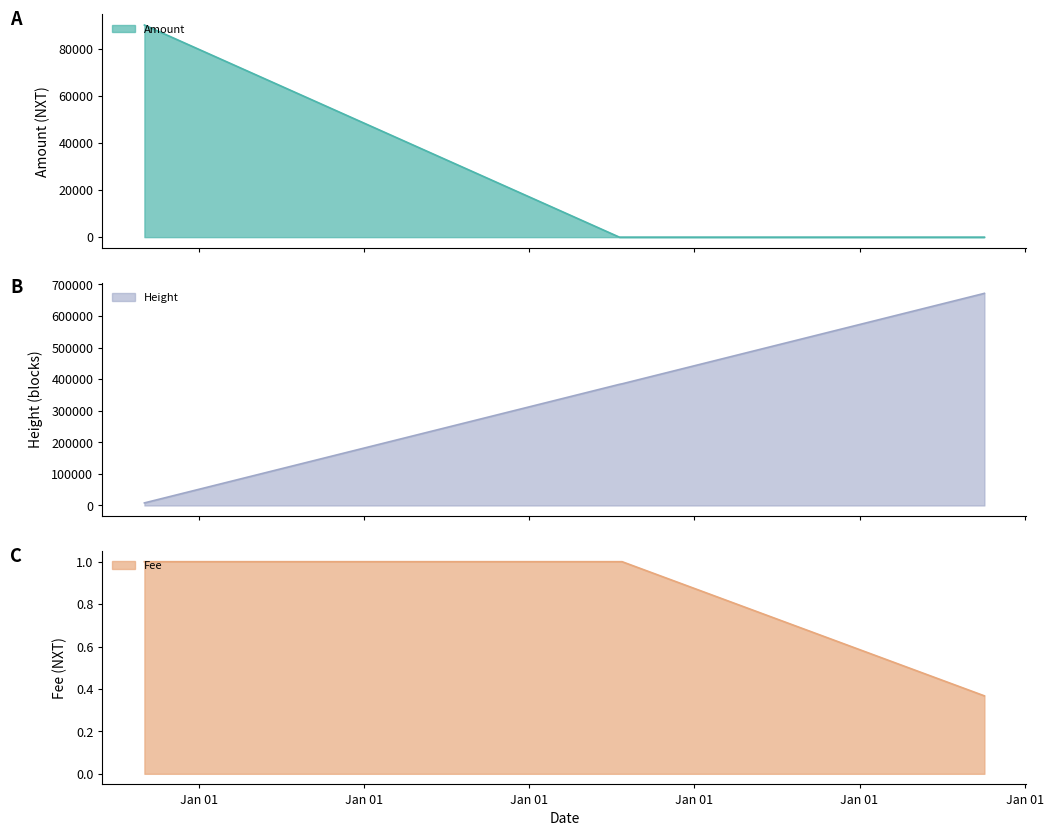

At how many categories does at least one series exceed 213642?

6